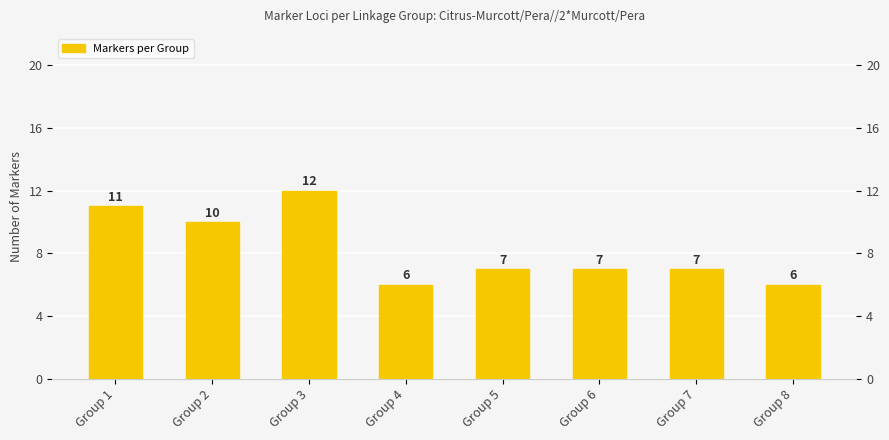

List the labels in order of value, smallest first.

Group 4, Group 8, Group 5, Group 6, Group 7, Group 2, Group 1, Group 3